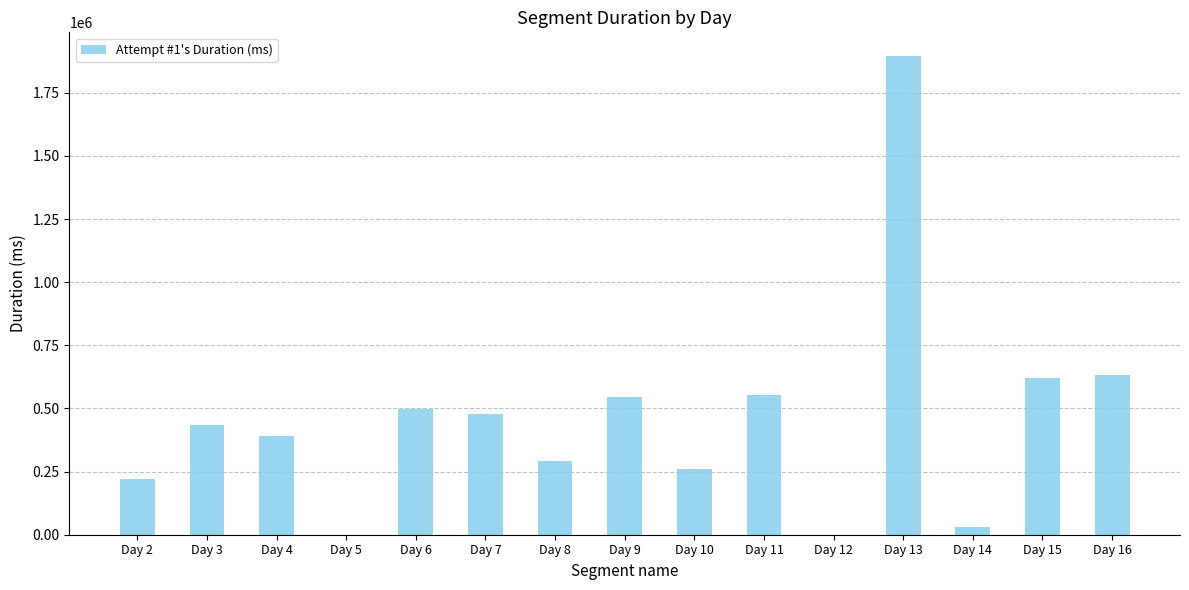

What is the change in value from Day 8 to Day 11?

+259635